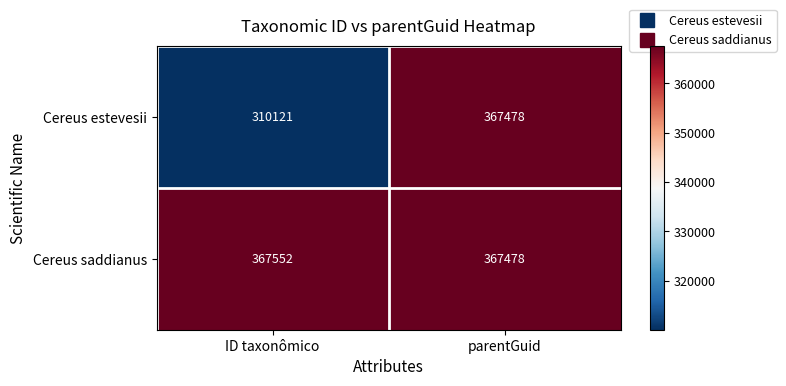

What is the maximum value shown in the chart?

367552